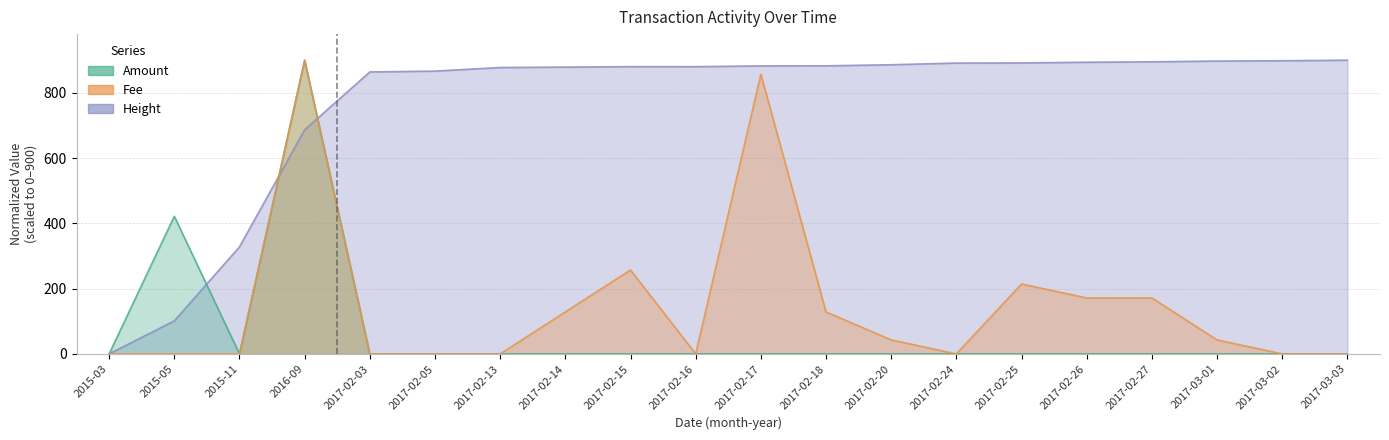

Where does the Fee series first go above 42?

2016-09